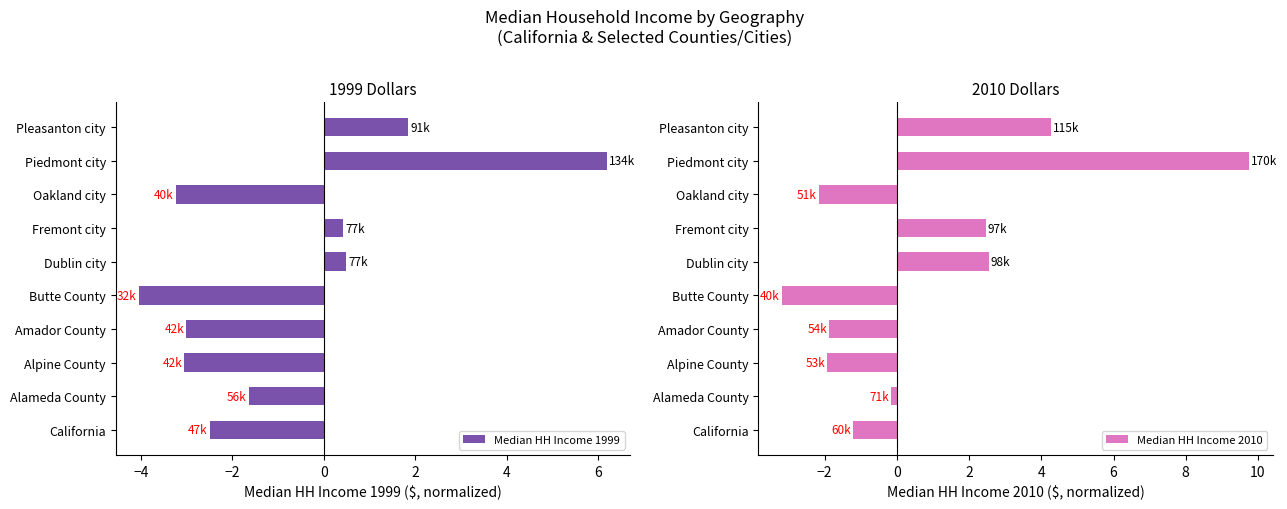

Which category has the lowest value in the Median HH Income 2010 series?

Butte County